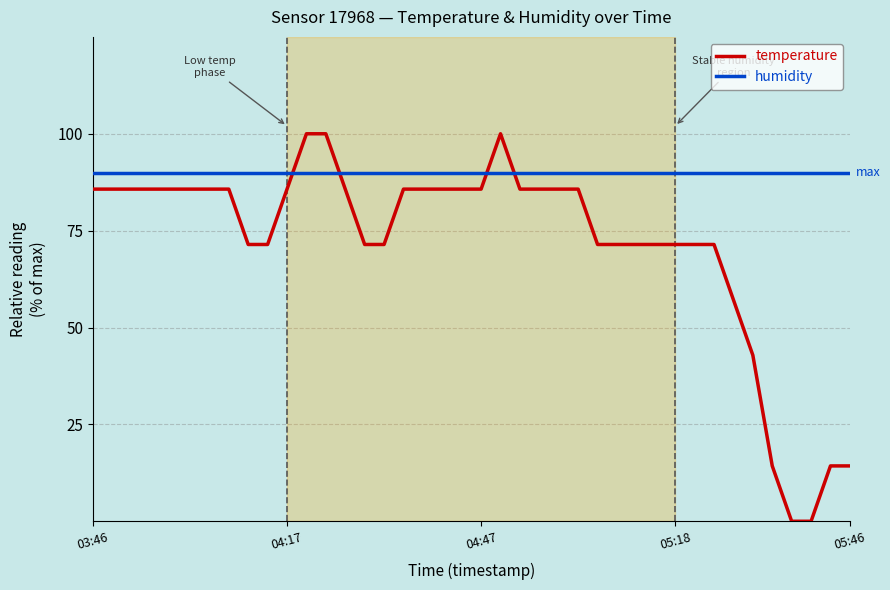

Which series has the largest total across all categories?

humidity